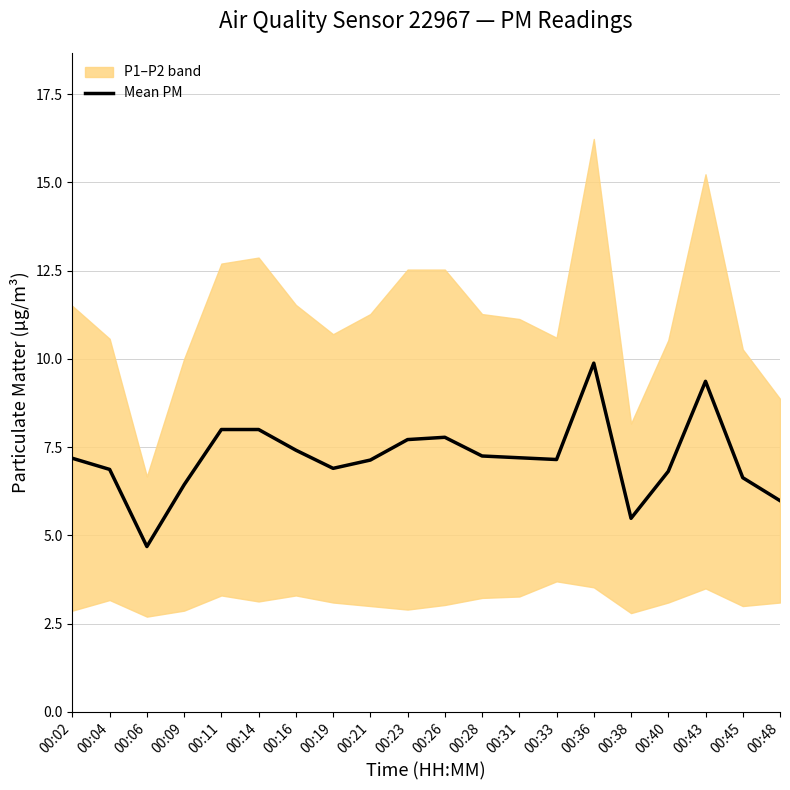

List the labels in order of value, smallest first.

00:06, 00:38, 00:48, 00:09, 00:45, 00:40, 00:04, 00:19, 00:21, 00:33, 00:02, 00:31, 00:28, 00:16, 00:23, 00:26, 00:11, 00:14, 00:43, 00:36